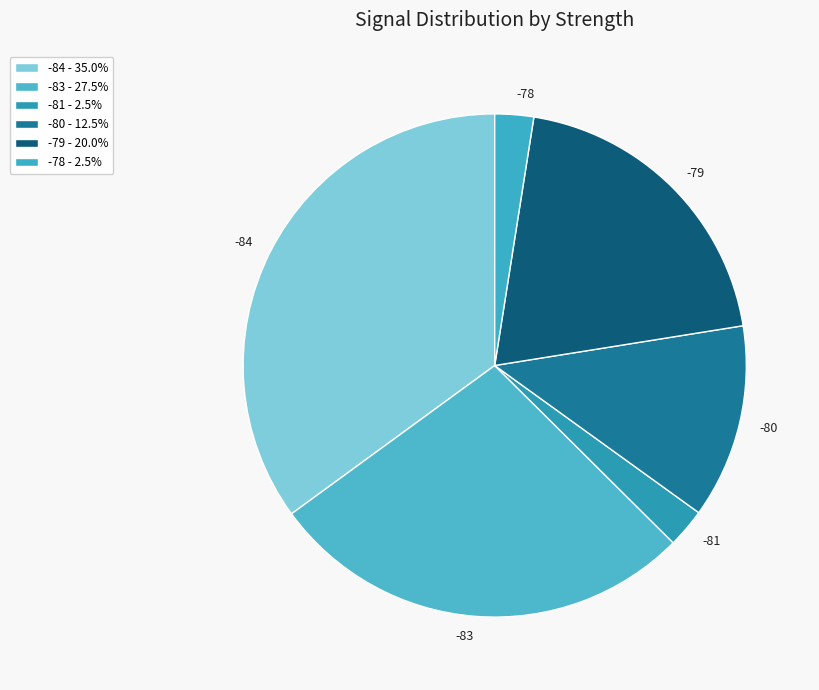

How many slices are in this pie chart?

6